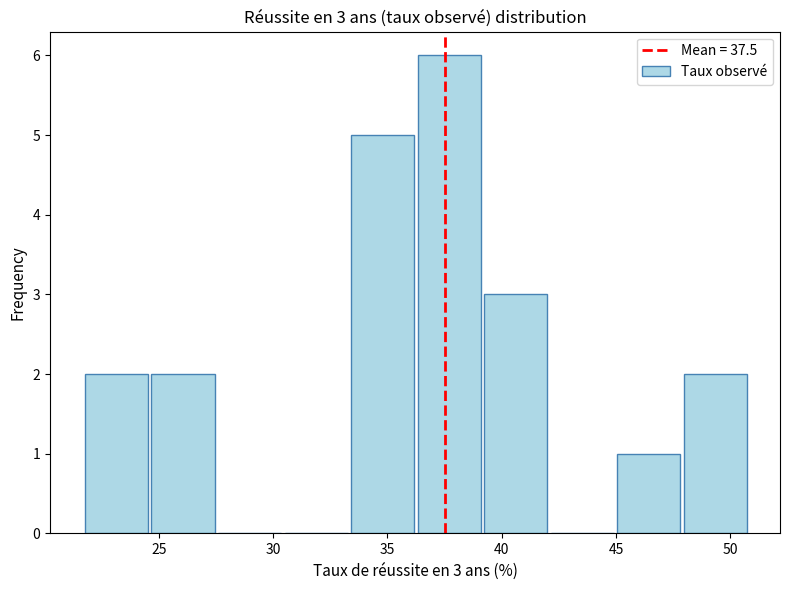

Over which range of the x-axis is the bar tallest?

36.5 to 39.0